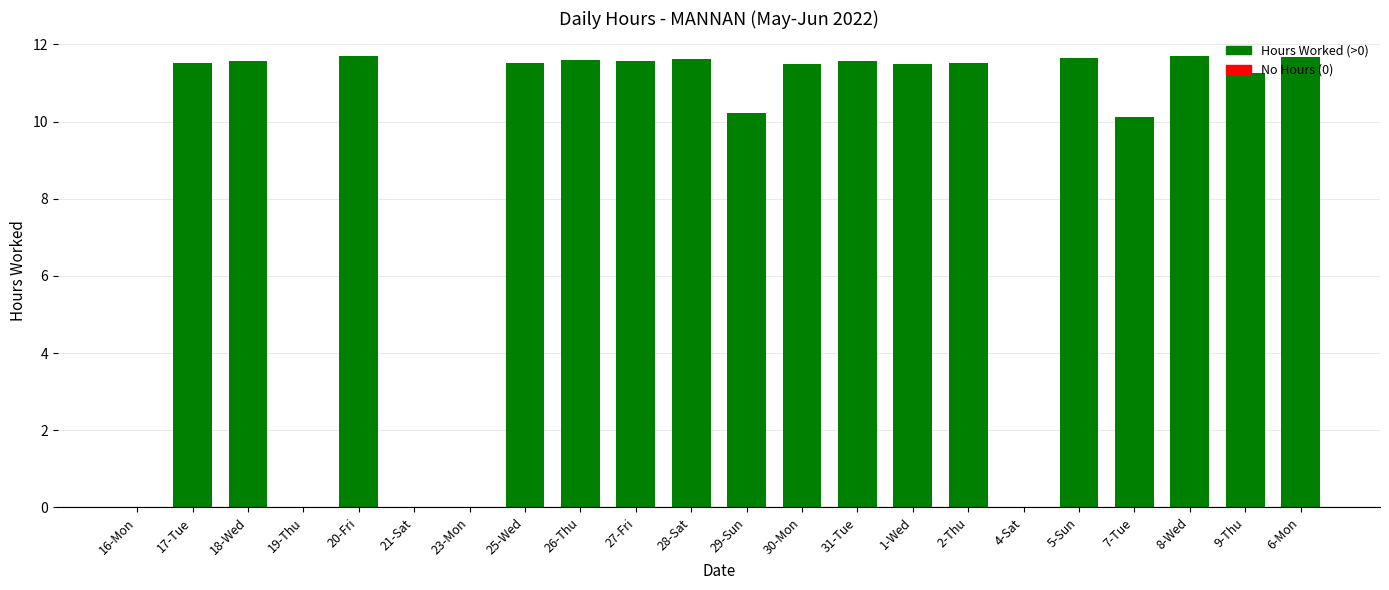

Are the bars grouped side by side (vs. stacked)?

No